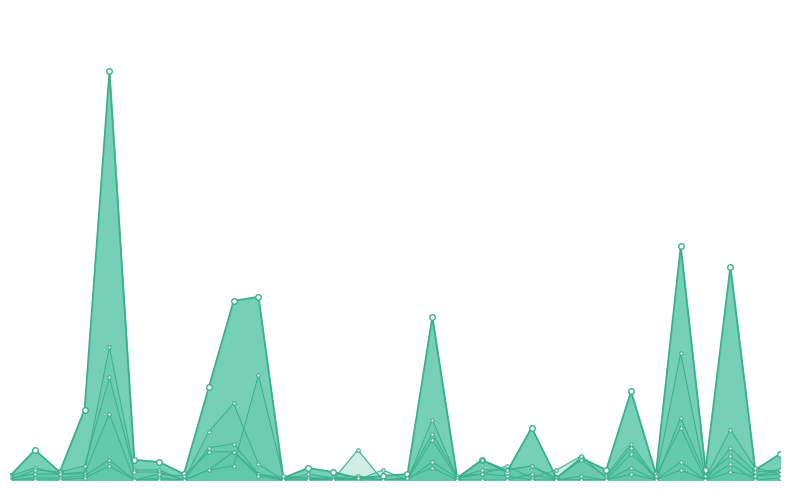

Reading left to right, extract all data points from this chart.

FLIGHT PROBLEMS line: 0=2	1=15	2=4	3=35	4=203	5=10	6=9	7=3	8=46	9=89	10=91	11=1	12=6	13=4	14=1	15=2	16=3	17=81	18=1	19=10	20=4	21=26	22=1	23=11	24=5	25=44	26=3	27=116	28=5	29=106	30=5	31=13
CUSTOMER SERVICE line: 0=2	1=6	2=3	3=4	4=66	5=5	6=5	7=0	8=24	9=38	10=8	11=0	12=3	13=1	14=0	15=5	16=0	17=30	18=1	19=10	20=5	21=7	22=1	23=10	24=2	25=18	26=1	27=63	28=1	29=25	30=6	31=3
BAGGAGE line: 0=0	1=5	2=4	3=7	4=51	5=4	6=4	7=0	8=16	9=18	10=3	11=0	12=0	13=1	14=0	15=0	16=1	17=23	18=2	19=3	20=7	21=1	22=5	23=12	24=1	25=16	26=0	27=31	28=2	29=12	30=2	31=3
RES/TKTG/ BOARDING line: 0=1	1=3	2=3	3=3	4=33	5=0	6=3	7=2	8=14	9=14	10=3	11=1	12=1	13=1	14=2	15=0	16=0	17=20	18=1	19=5	20=5	21=7	22=0	23=2	24=0	25=13	26=2	27=26	28=0	29=16	30=4	31=5
REFUNDS line: 0=0	1=1	2=1	3=2	4=10	5=0	6=1	7=0	8=5	9=7	10=52	11=2	12=1	13=0	14=15	15=0	16=0	17=9	18=1	19=3	20=2	21=0	22=0	23=0	24=0	25=6	26=0	27=9	28=0	29=4	30=2	31=5
FARES line: 0=0	1=0	2=0	3=1	4=7	5=0	6=0	7=0	8=5	9=14	10=2	11=0	12=0	13=0	14=1	15=0	16=1	17=6	18=0	19=0	20=0	21=3	22=0	23=0	24=0	25=3	26=0	27=5	28=0	29=8	30=0	31=1